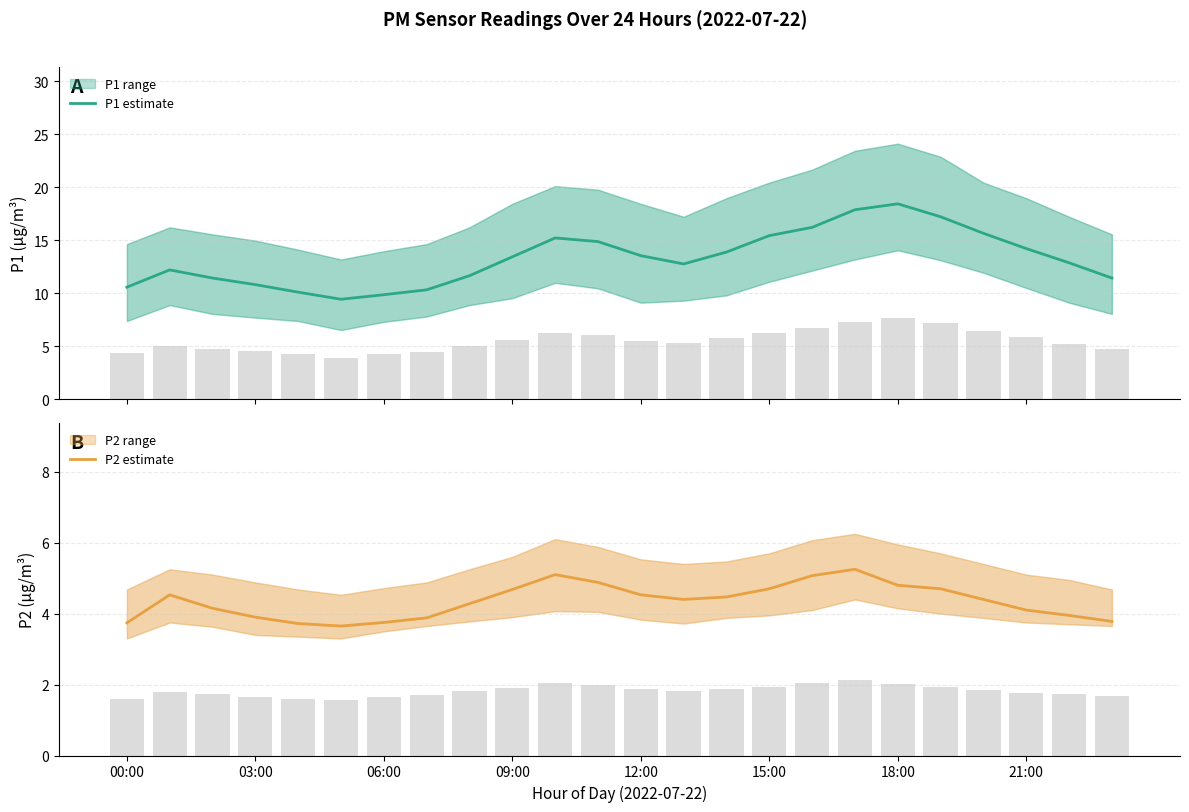

What is the difference between the maximum and minimum values in the P2 estimate series?

1.6